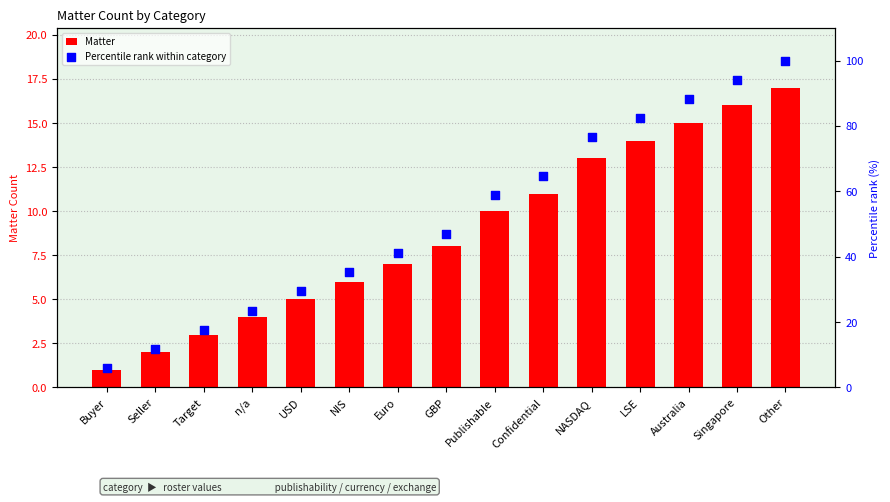

Which series has the largest total across all categories?

Percentile rank within category